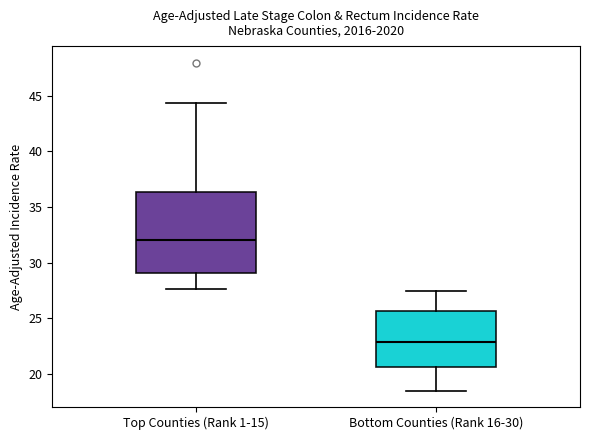

Which box's median line is the lowest?

Bottom Counties (Rank 16-30)